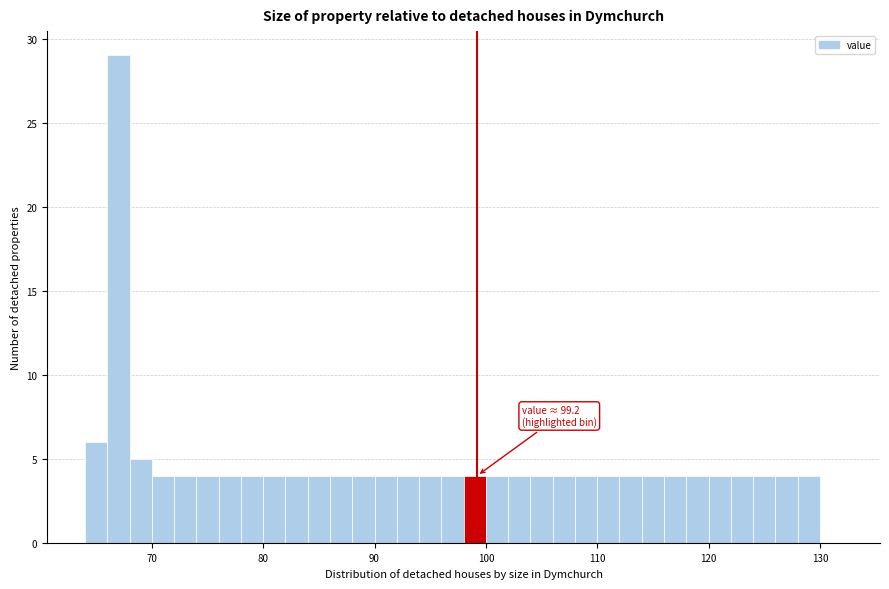

Around what value on the x-axis is the tallest bar? Give the approximate position of its centre, as read against the axis.

67